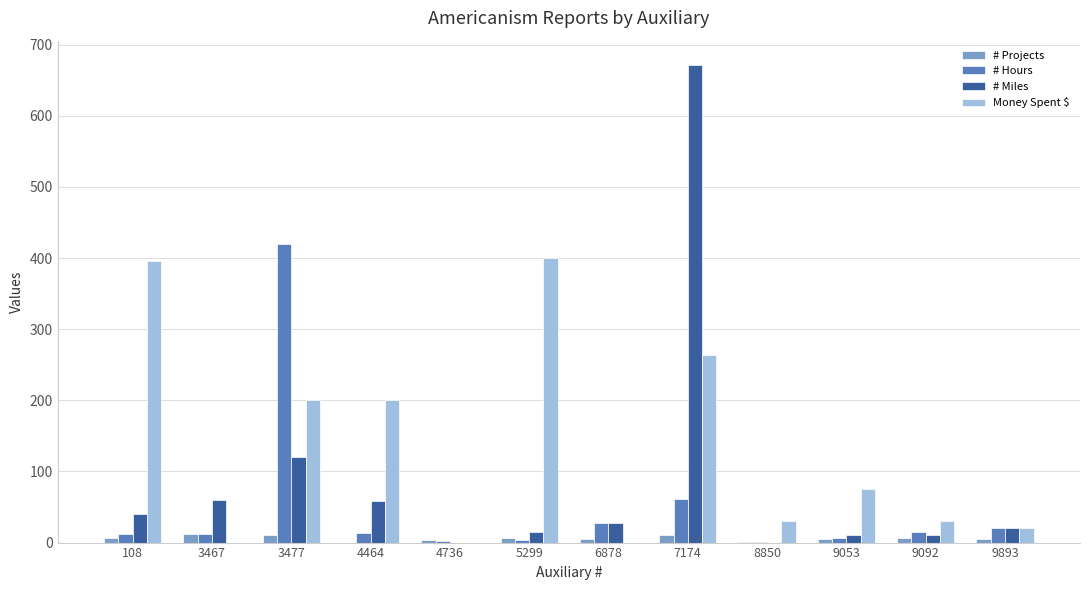

Is it true that Money Spent $ equals -267.4 at 3467?

False